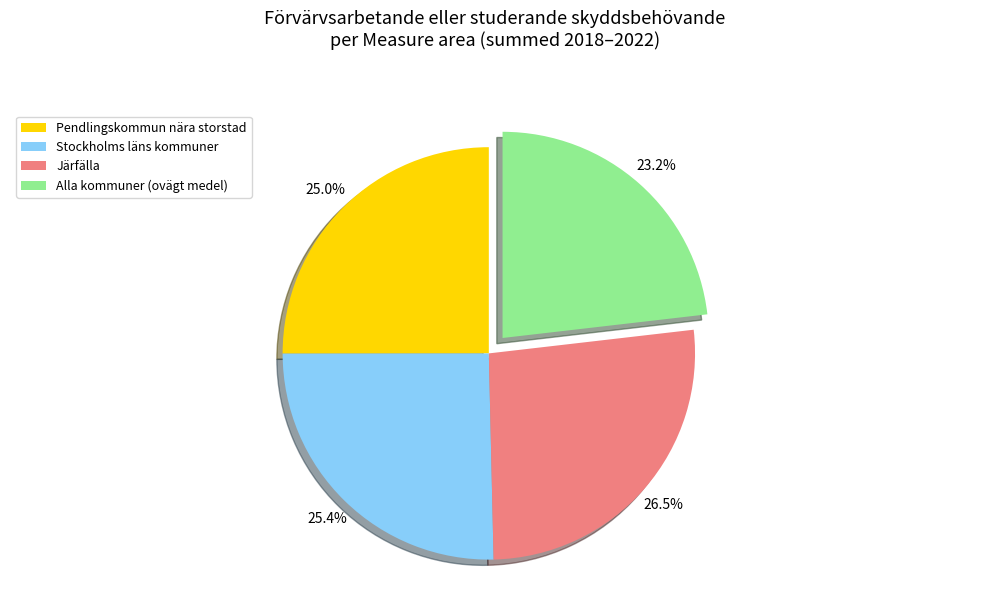

What percentage is NOT represented by Pendlingskommun nära storstad?

75.0%